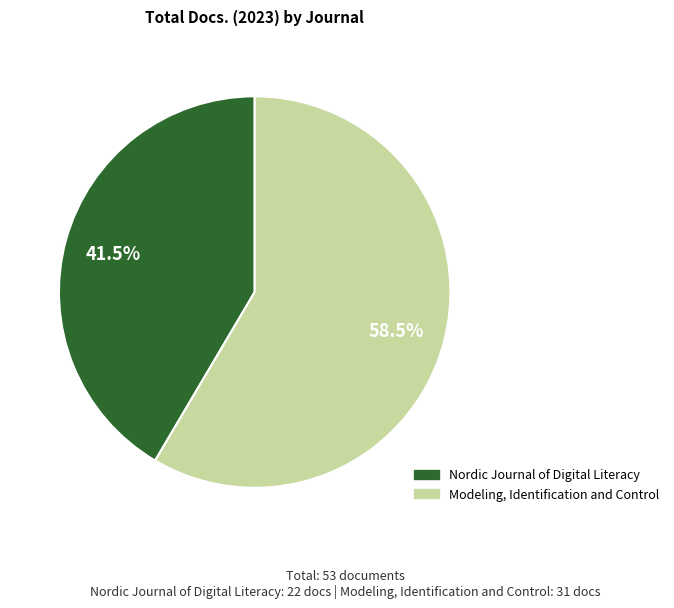

Rank the categories by value from highest to lowest.

Modeling, Identification and Control, Nordic Journal of Digital Literacy